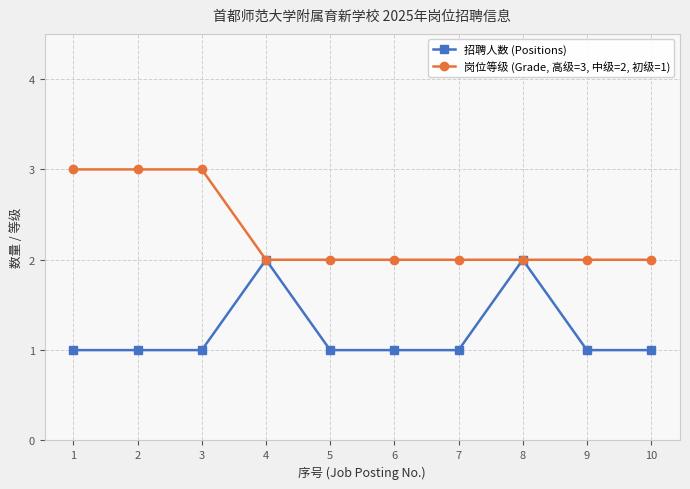

What is the approximate value of 岗位等级 (Grade, 高级=3, 中级=2, 初级=1) at 3?

3